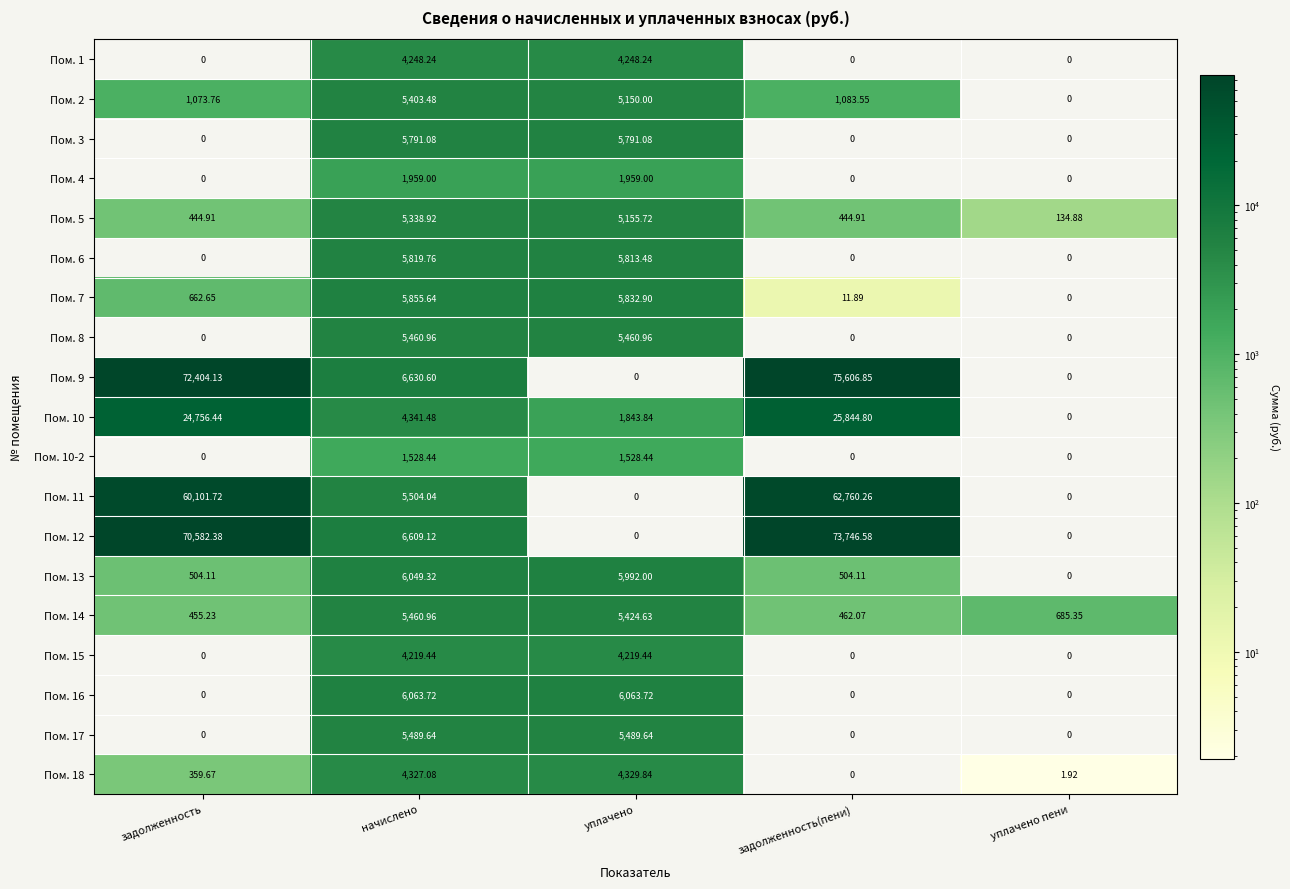

Which series has the widest spread of values?

Пом. 9